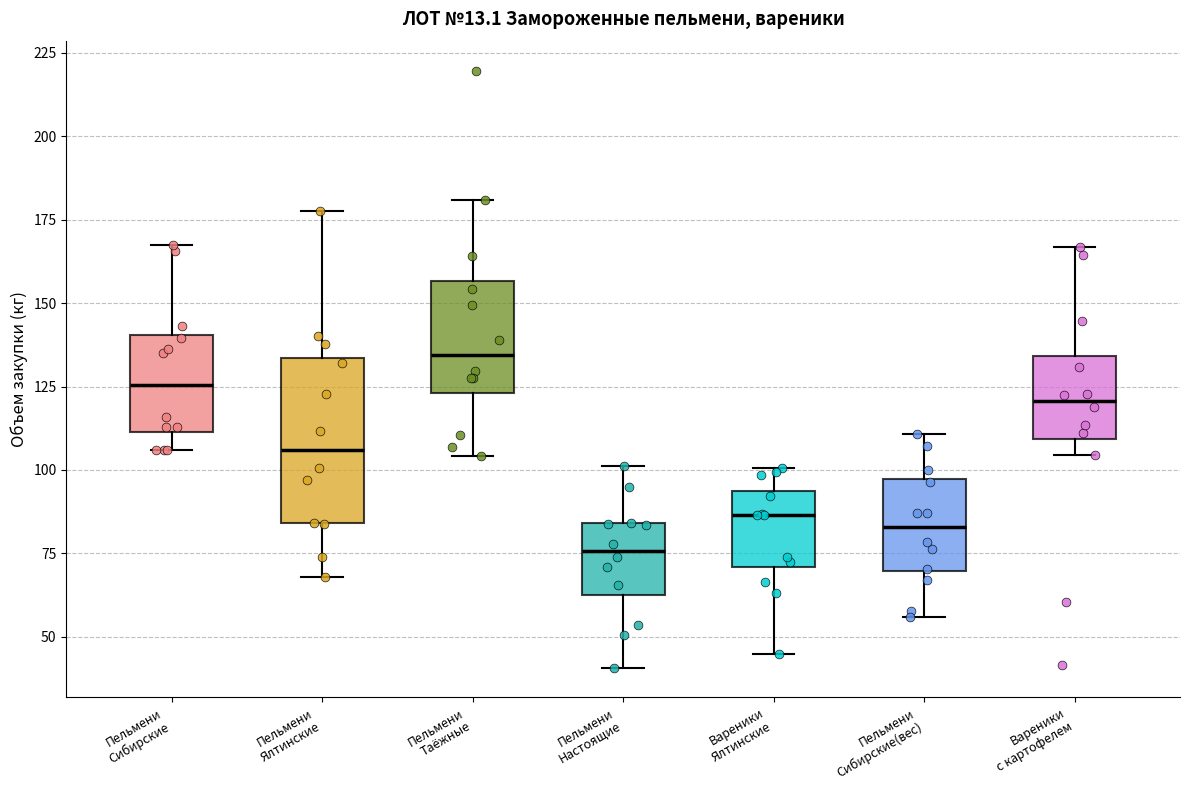

Which box has the highest median line?

Пельмени Таёжные